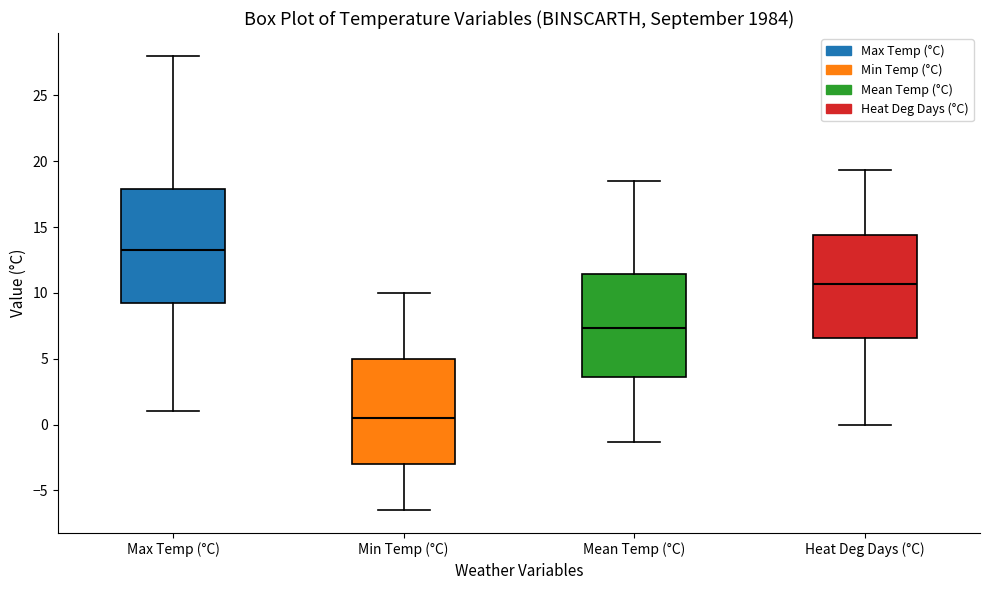

Which box has the lowest median line?

Min Temp (°C)